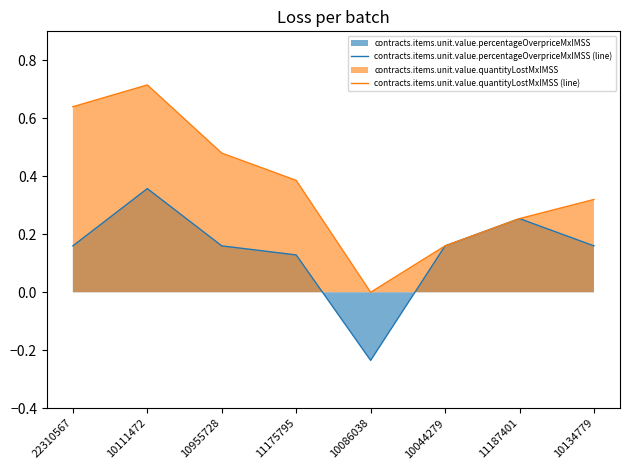

How many contracts.items.unit.value.quantityLostMxIMSS (line) values are between 0 and 1?

8